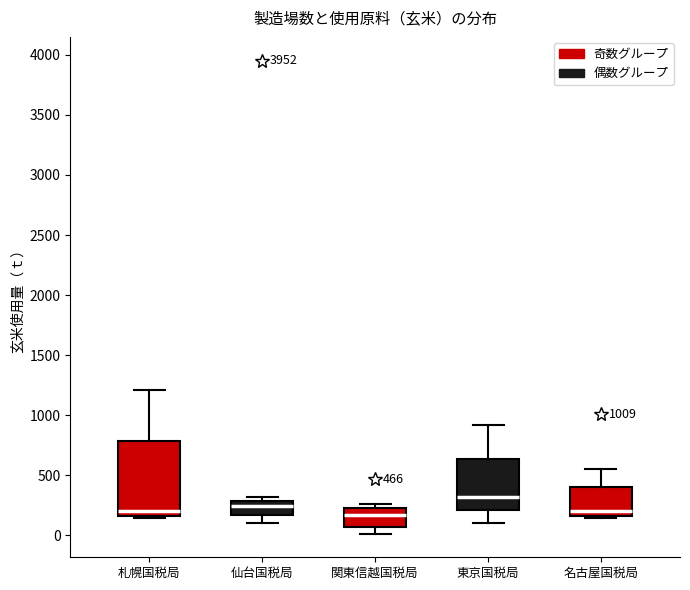

Comparing the boxes themselves (not the whiskers), which one is the tallest?

札幌国税局